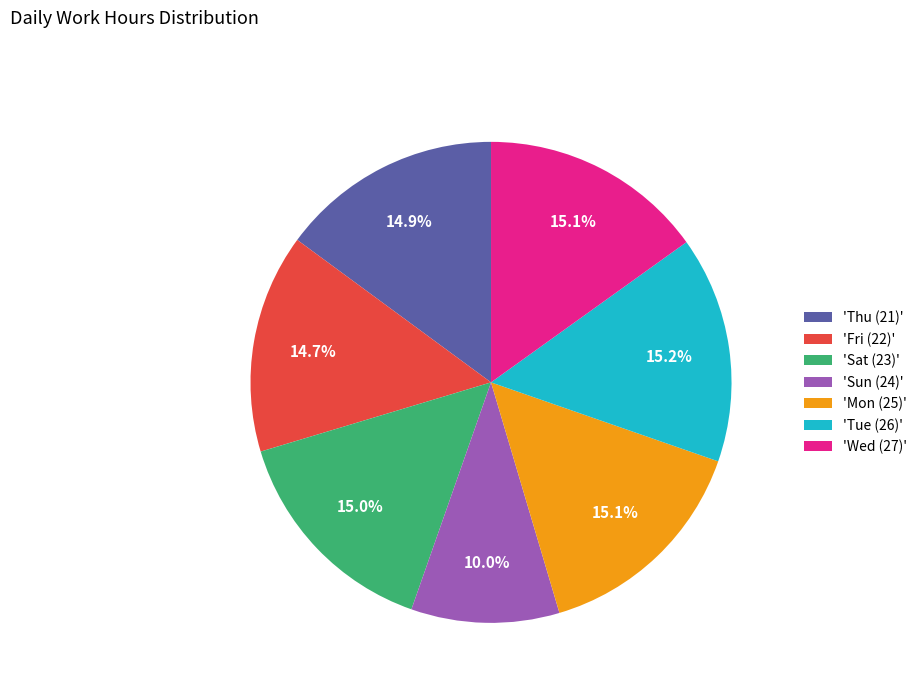

Does any single category account for the majority?

No